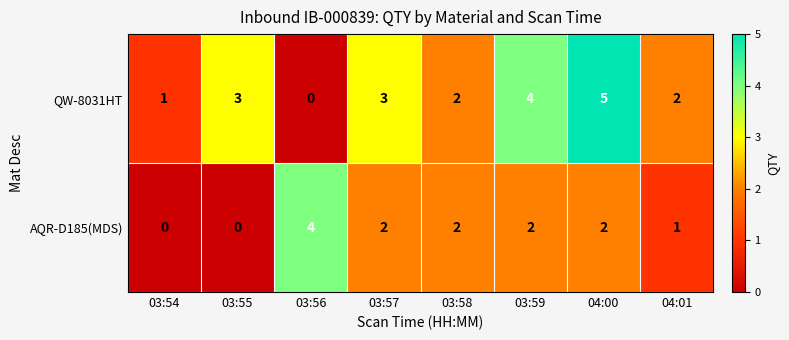

The AQR-D185(MDS) series shows 2 at 03:57. True or false?

True